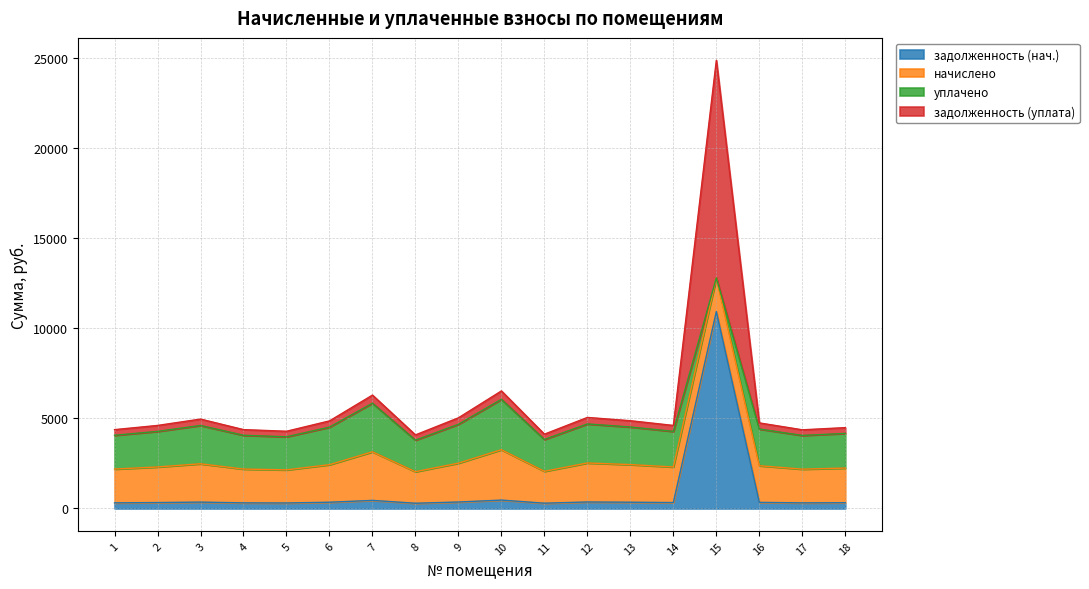

At which category is the sum across all series the highest?

15